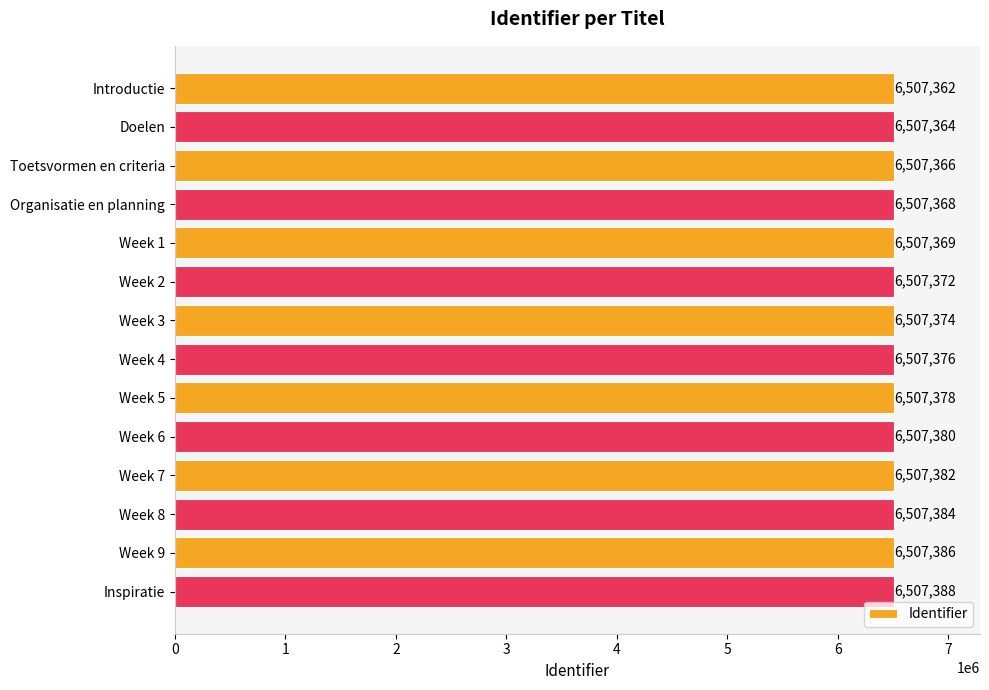

List the labels in order of value, smallest first.

Introductie, Doelen, Toetsvormen en criteria, Organisatie en planning, Week 1, Week 2, Week 3, Week 4, Week 5, Week 6, Week 7, Week 8, Week 9, Inspiratie